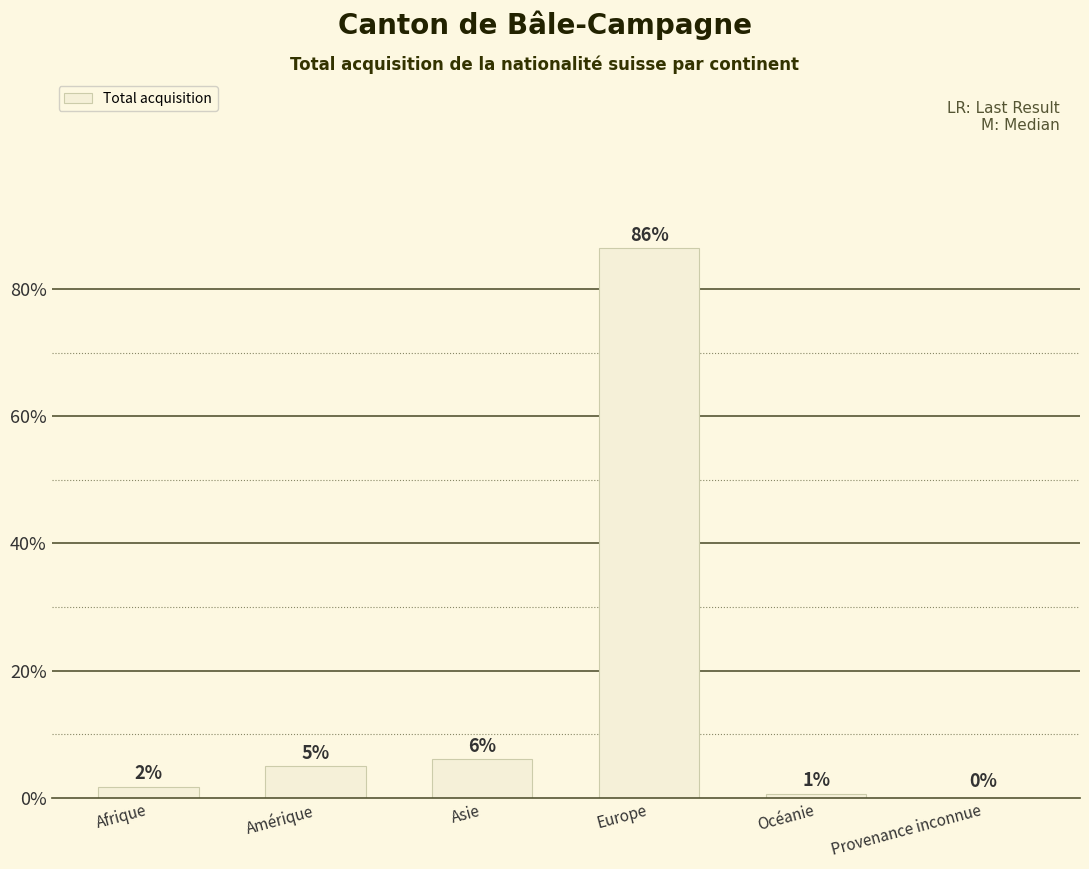

What is the label of the 6th bar from the left?

Provenance inconnue